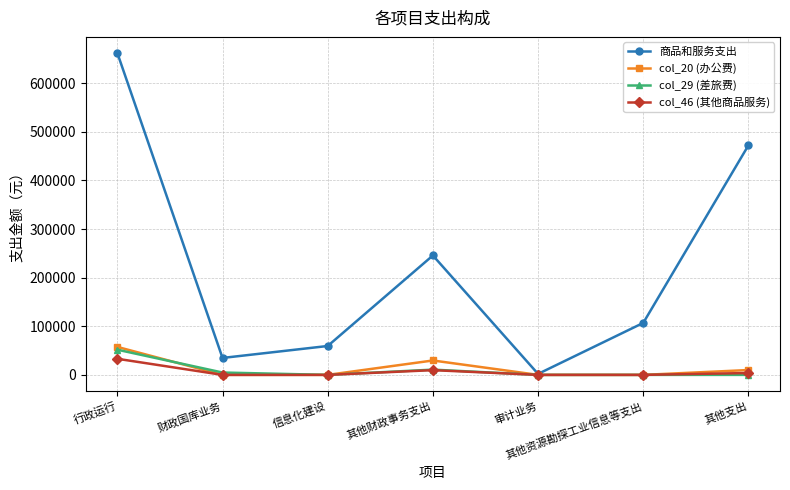

Is the value of 商品和服务支出 at 其他财政事务支出 greater than the value of col_46 (其他商品服务) at 信息化建设?

Yes